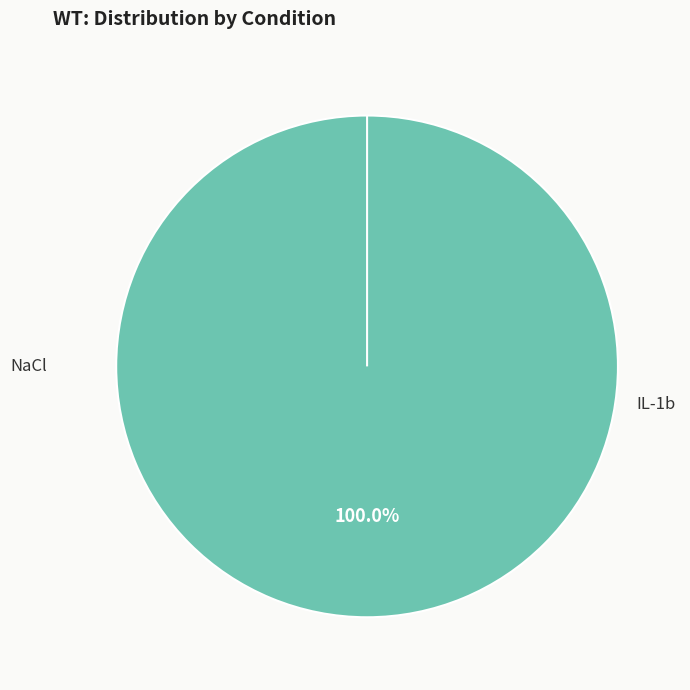

Which has a higher value, IL-1b or NaCl?

NaCl